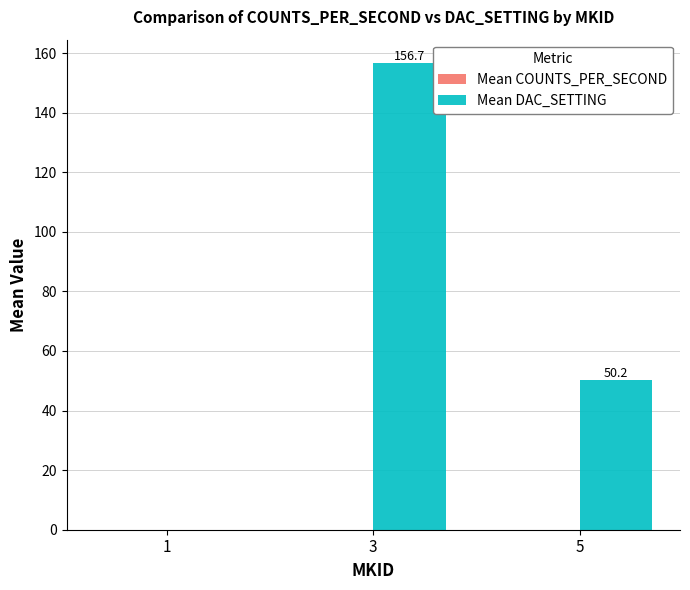

The chart shows a value of 81.2 at 5. True or false?

False